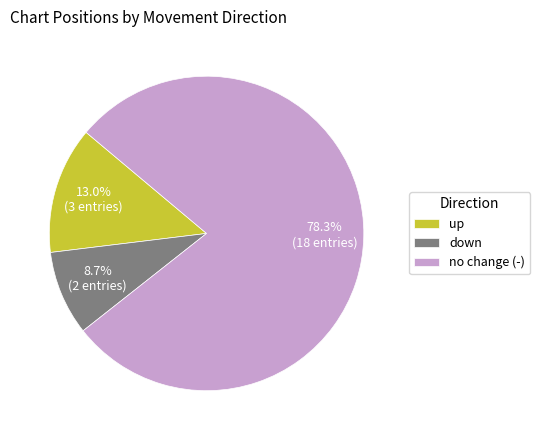

What percentage do down and no change (-) together represent?

87.0%